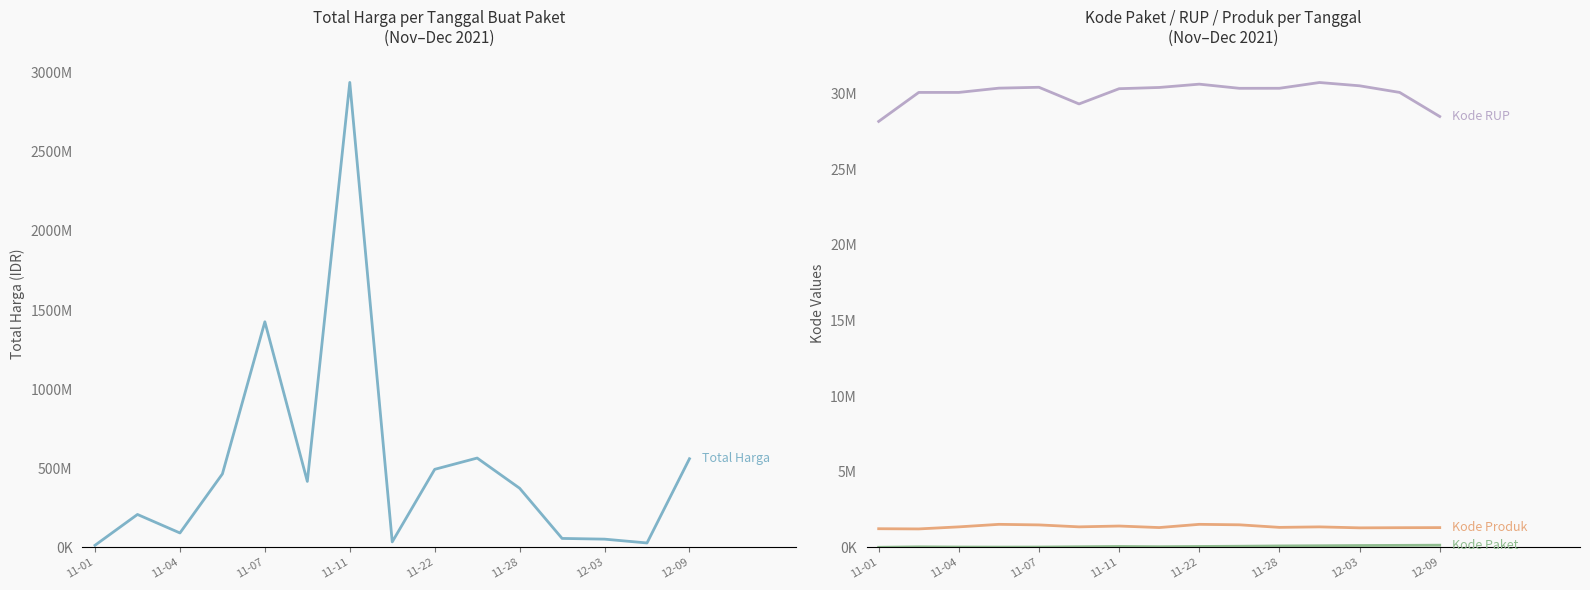

True or false: Kode Produk and Total Harga cross at least once.

False